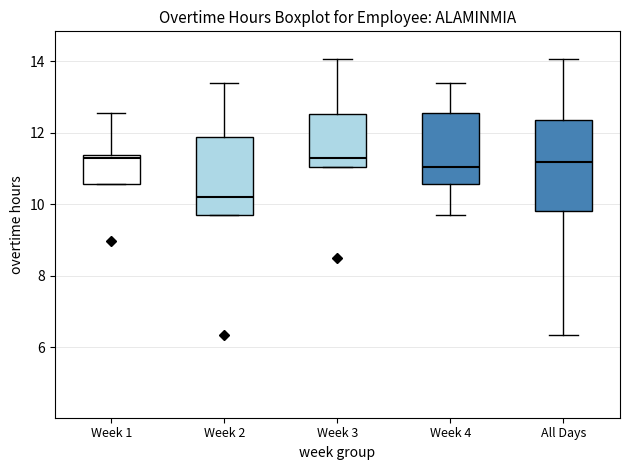

Reading left to right, read every box against the y-axis: the position of its median line, the range the box covers, and the ends of its whiskers. The values are not printed on the chart, so give them approximately, as read against the axis.

Week 1: median 11.4 (just below the box's upper edge), box 10.6 to 11.4, whiskers 10.6 to 12.6
Week 2: median 10.2, box 9.8 to 11.8, whiskers 9.8 to 13.4
Week 3: median 11.4, box 11.0 to 12.6, whiskers 11.0 to 14.0
Week 4: median 11.0, box 10.6 to 12.6, whiskers 9.8 to 13.4
All Days: median 11.2, box 9.8 to 12.4, whiskers 6.4 to 14.0